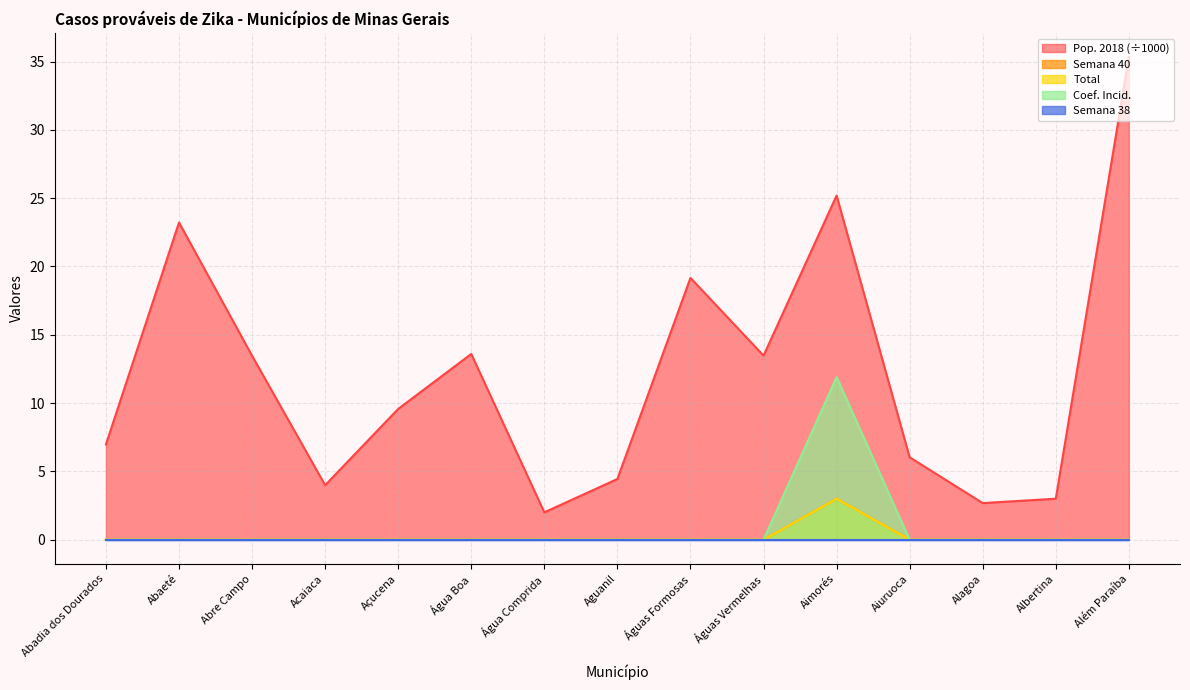

Between Açucena and Albertina, which series saw the biggest shift?

col_10 (Pop)